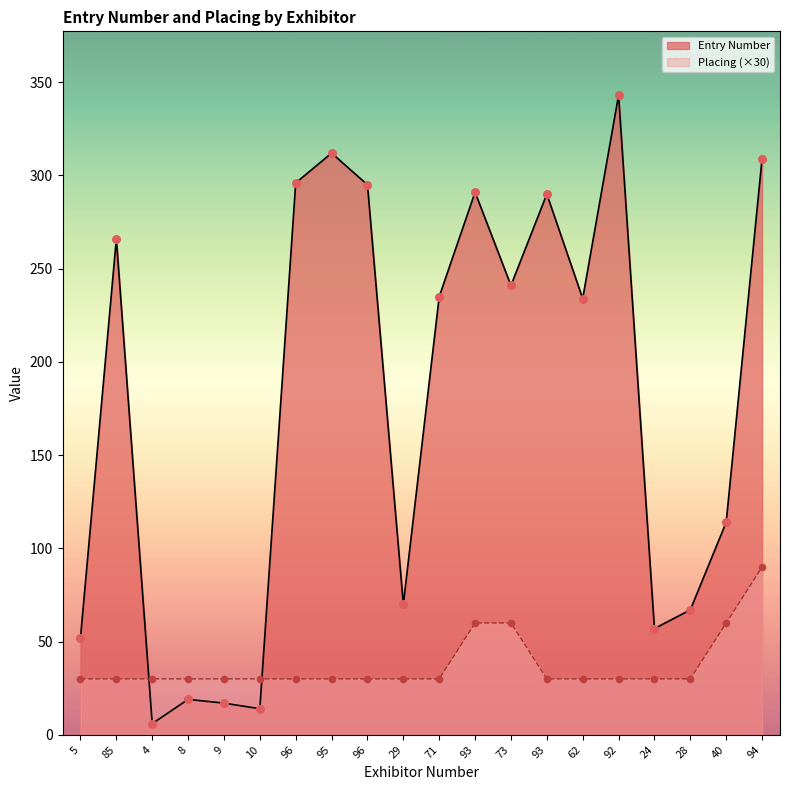

Which series reaches the minimum Y coordinate?

Entry Number